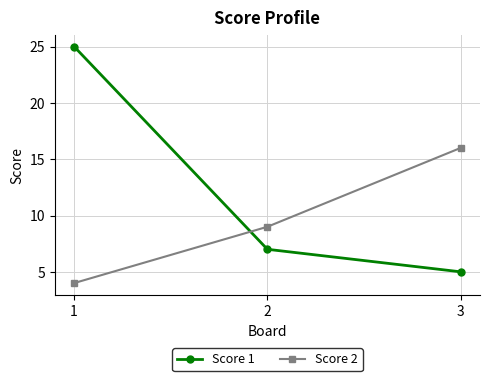

Which series has the largest range (max minus min)?

Score 1